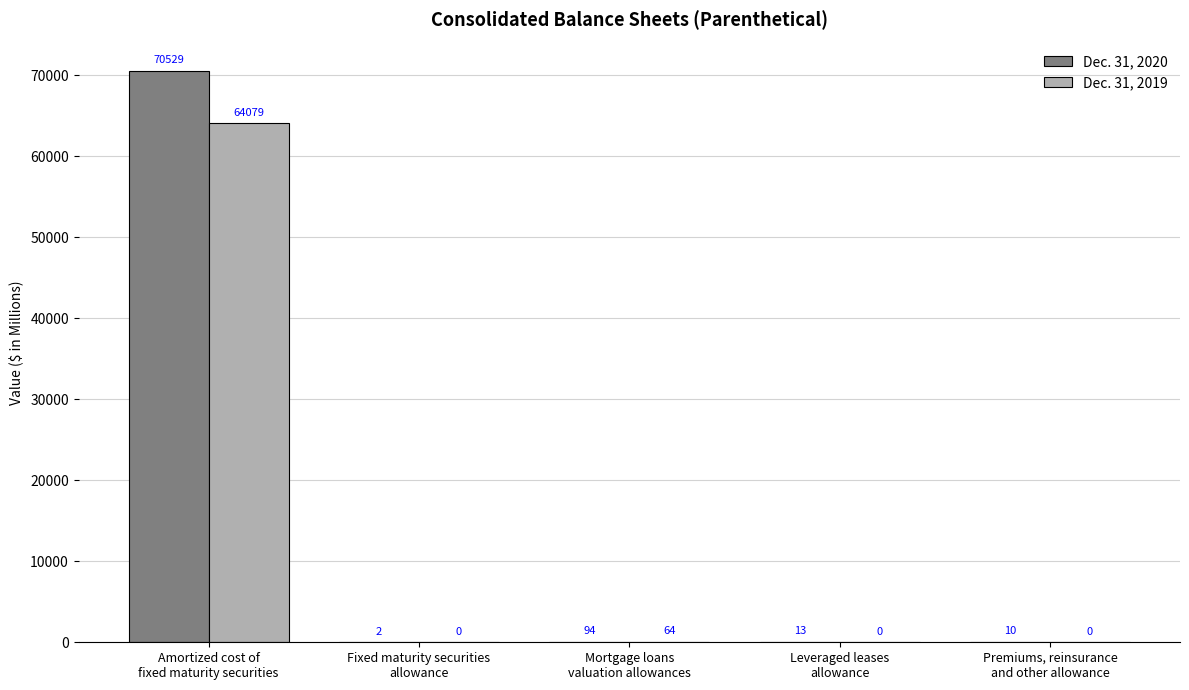

At which category is the sum across all series the highest?

Amortized cost of
fixed maturity securities